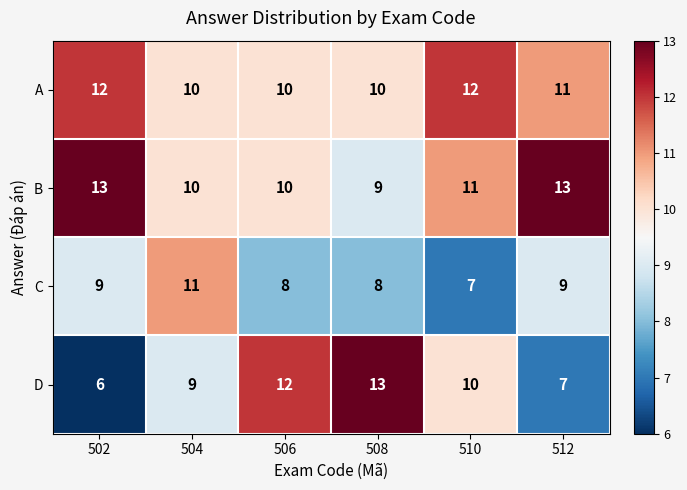

Which series has the largest range (max minus min)?

D